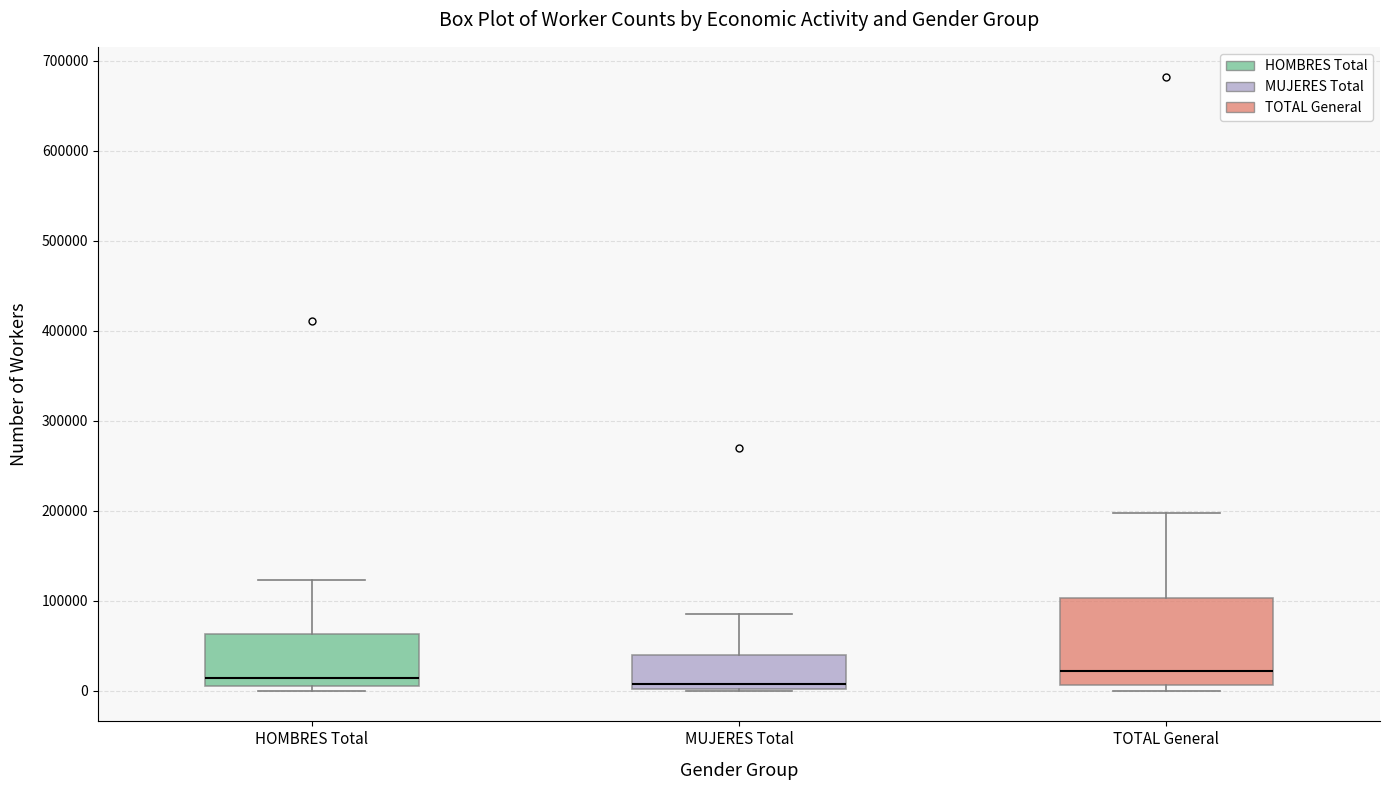

Where is the lower edge of the box for HOMBRES Total on the y-axis? The values are not printed on the chart, so give them approximately, as read against the axis.

10000